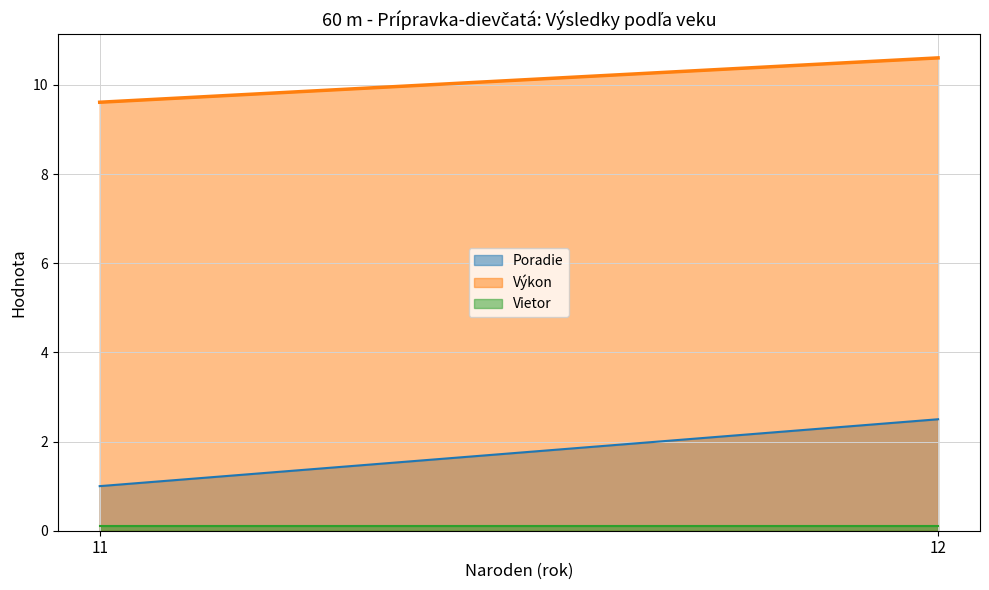

Rank the series by their average value, from highest to lowest.

Výkon, Poradie, Vietor